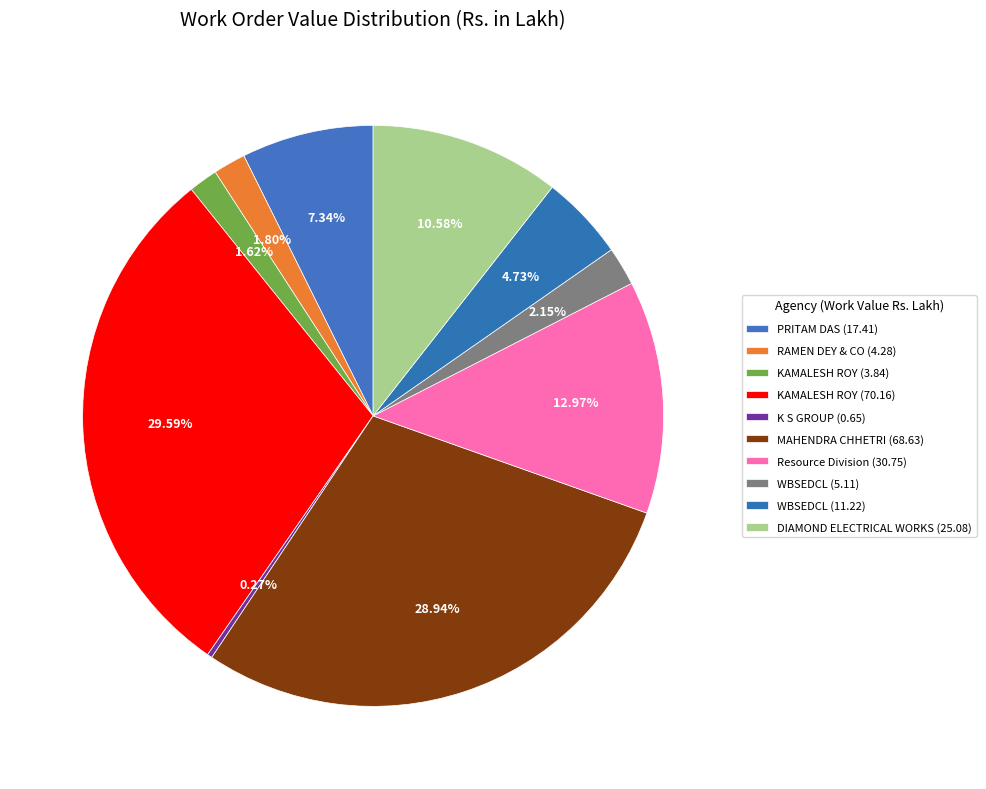

How many slices are in this pie chart?

10